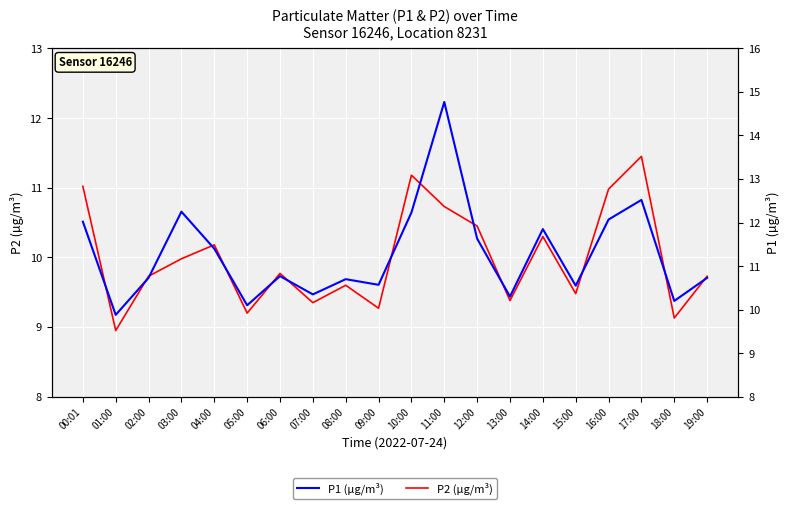

What is the spread (max minus min) of values at 11:00?

4.0